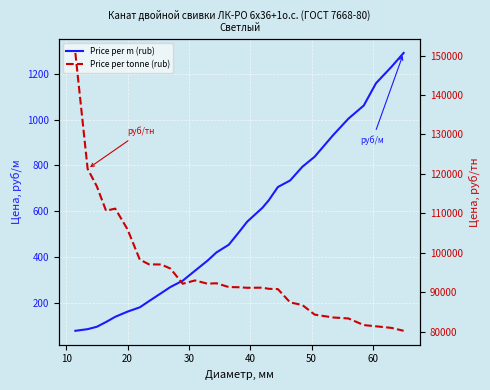

Is the value of Price per m (rub) at 17 greater than the value of Price per tonne (rub) at 26?

No